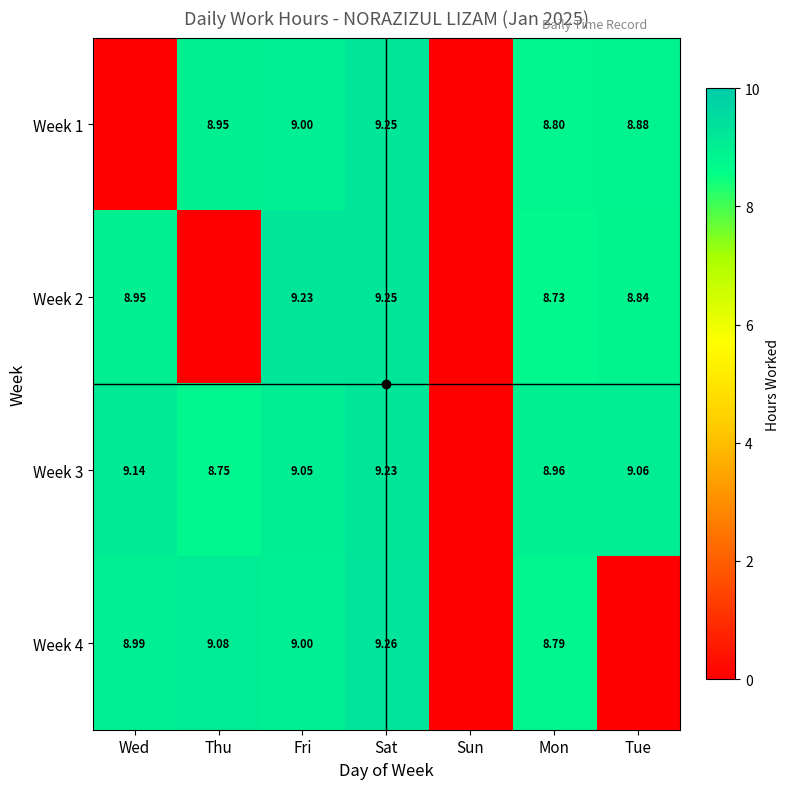

What is the difference between the Week 3 values at Thu and Mon?

0.2